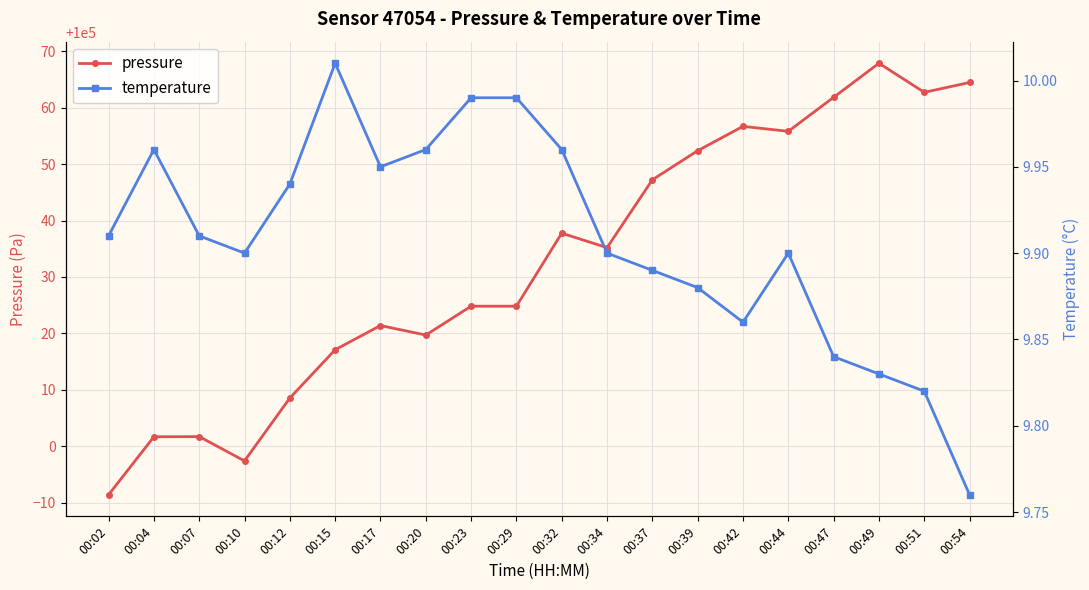

What is the value of the pressure point at the 4th from the left?

99997.4